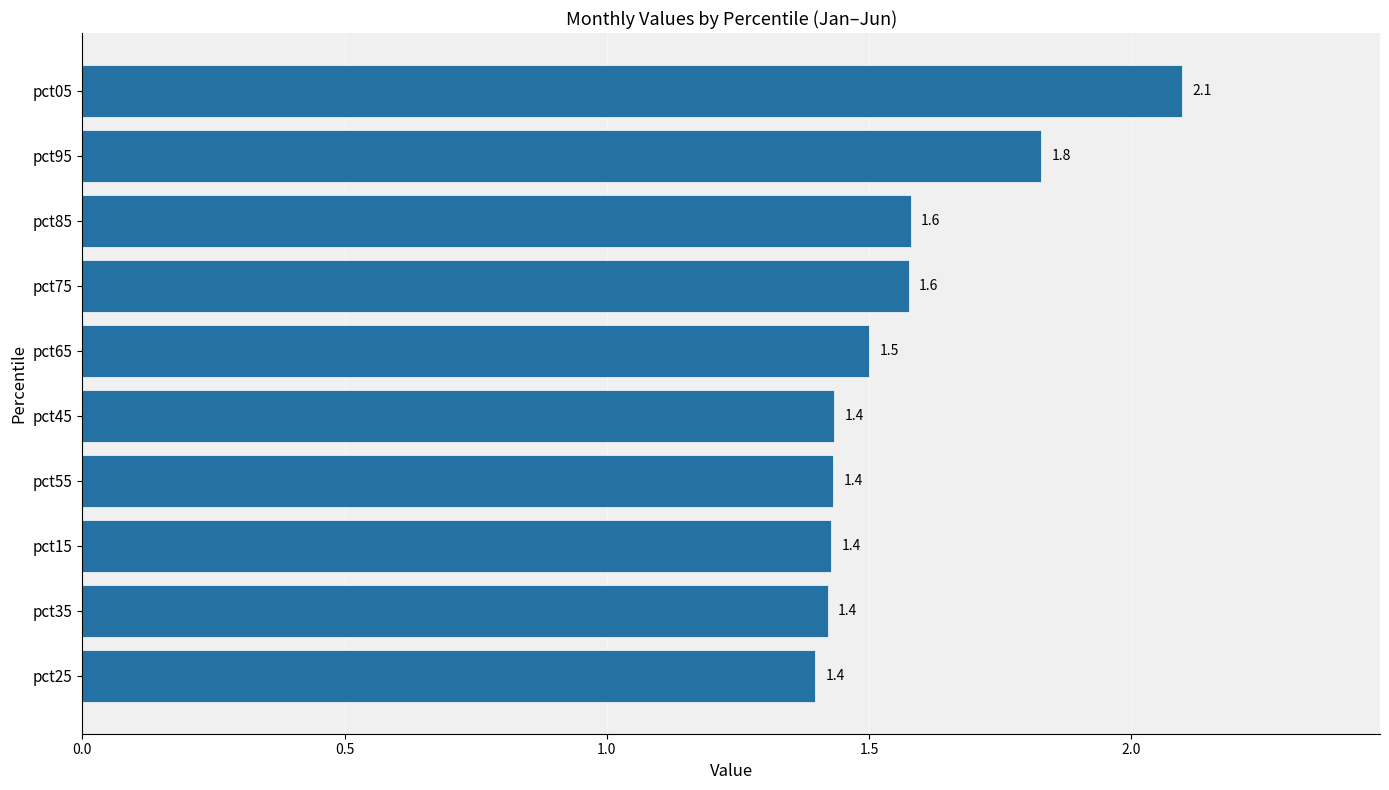

How many values are between 1 and 2?

9